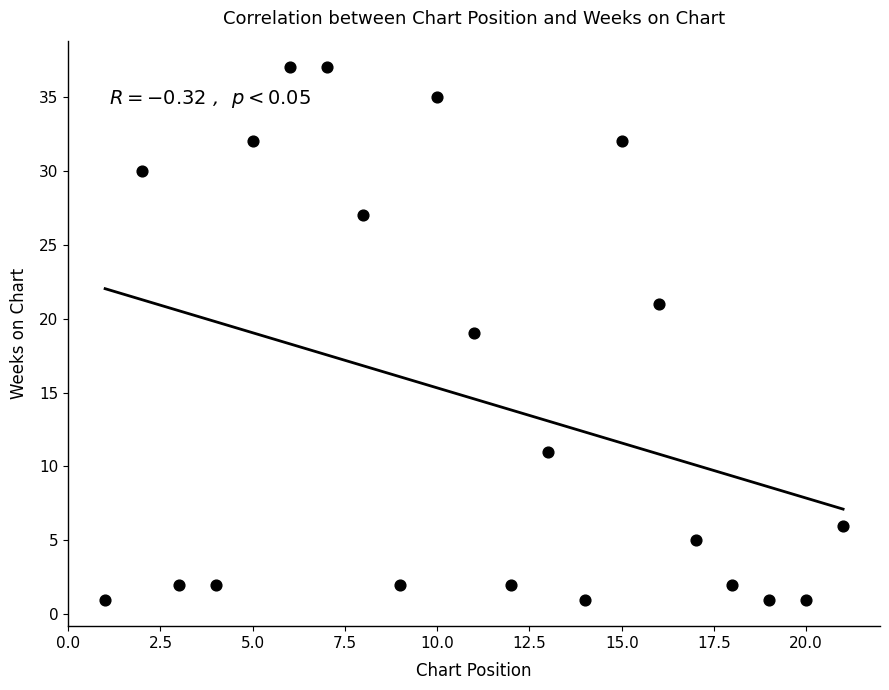

What is the range of Y values (max minus min)?

36